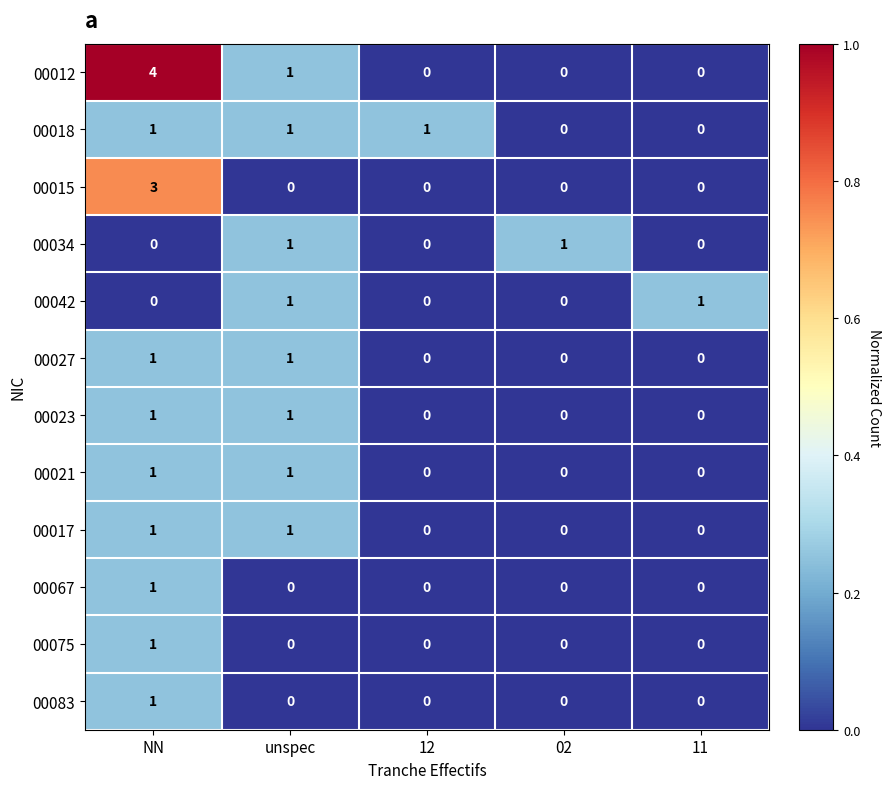

How many values in 00042 are above zero?

2